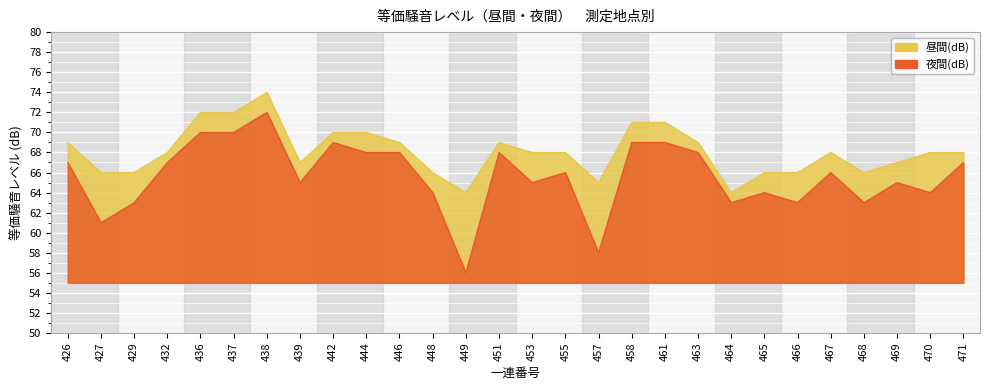

What is the difference between the second highest and second lowest values in the 昼間(dB) series?

8